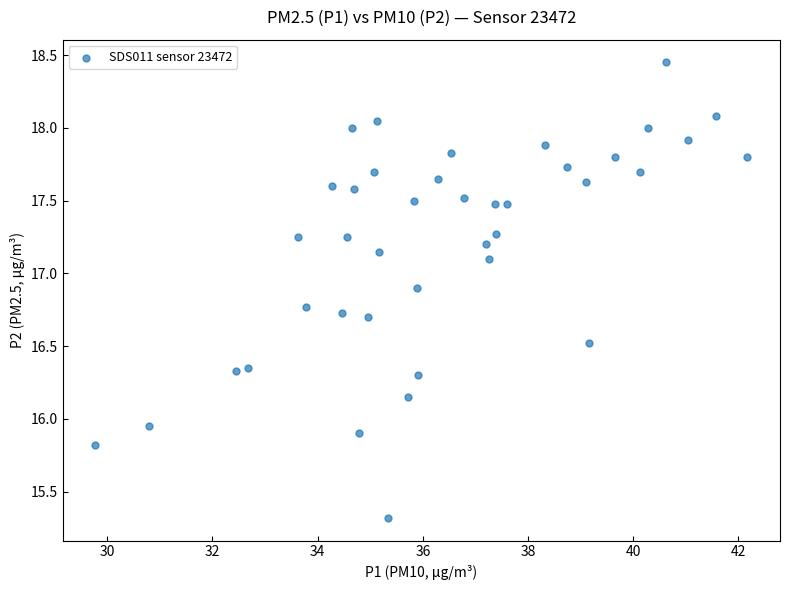

What is the range of X values (max minus min)?

12.4